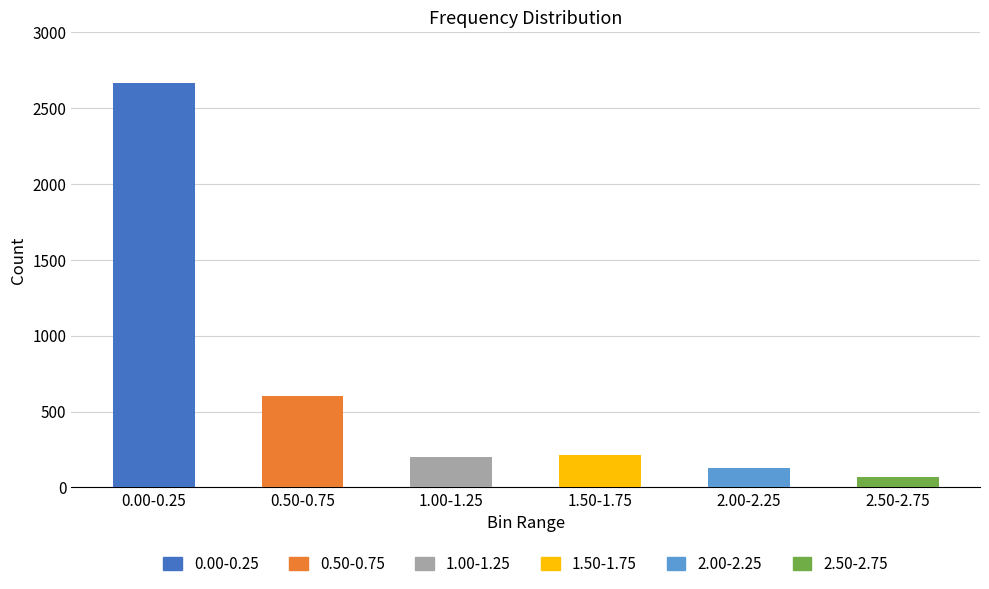

What is the difference between the maximum and minimum values?

2595